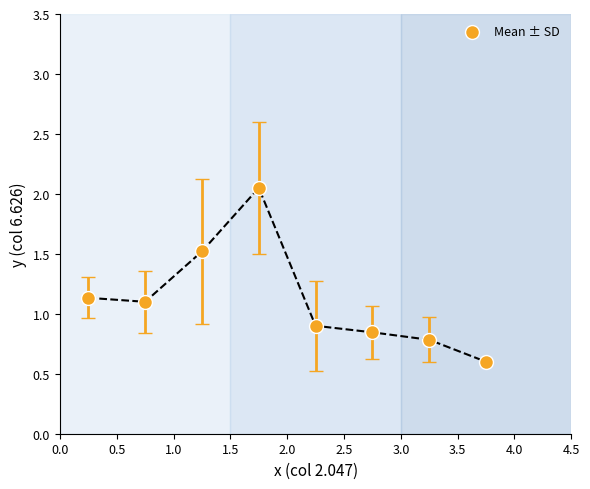

What is the range of X values (max minus min)?

3.5